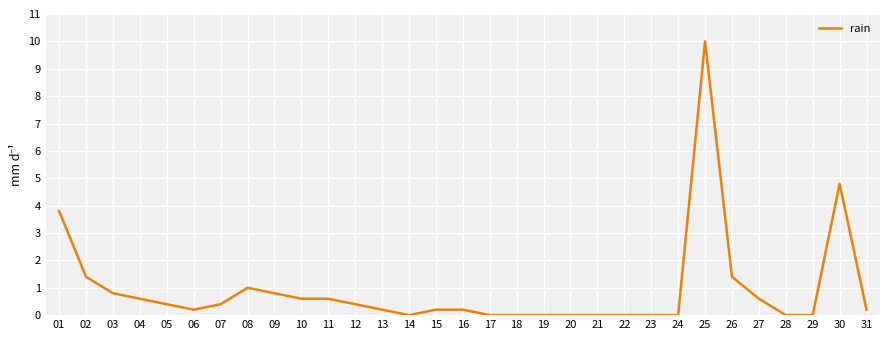

Which category has the highest value across all series?

25